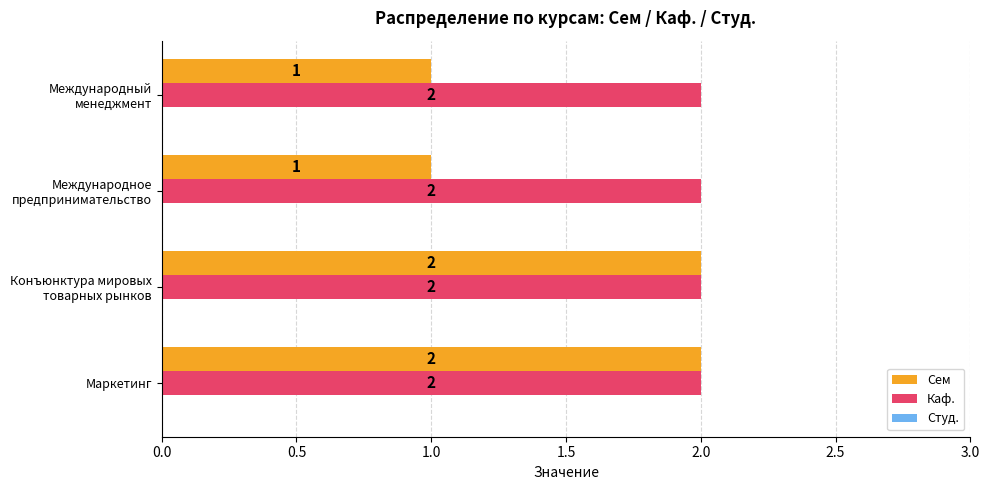

At how many categories does at least one series exceed 1?

4